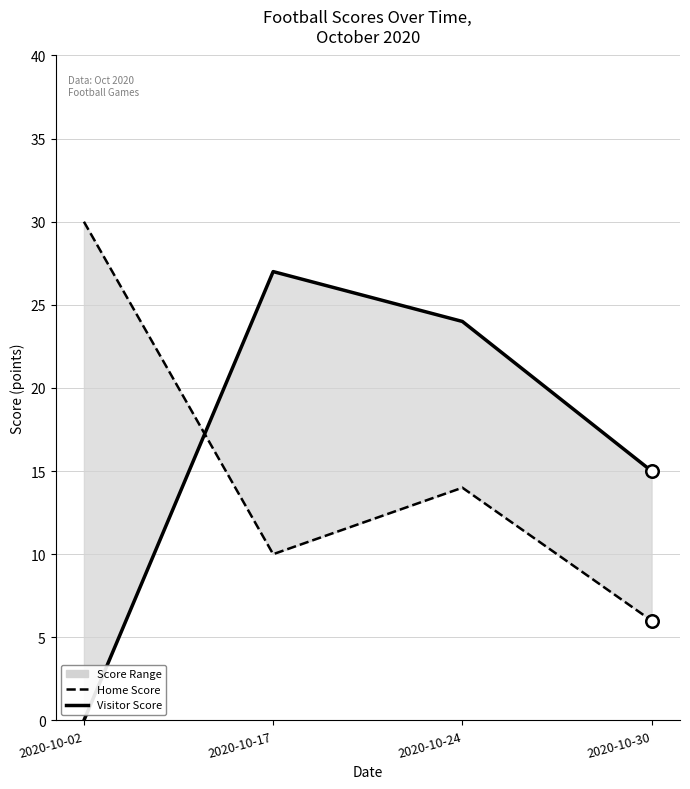

Which category has the highest value across all series?

2020-10-02